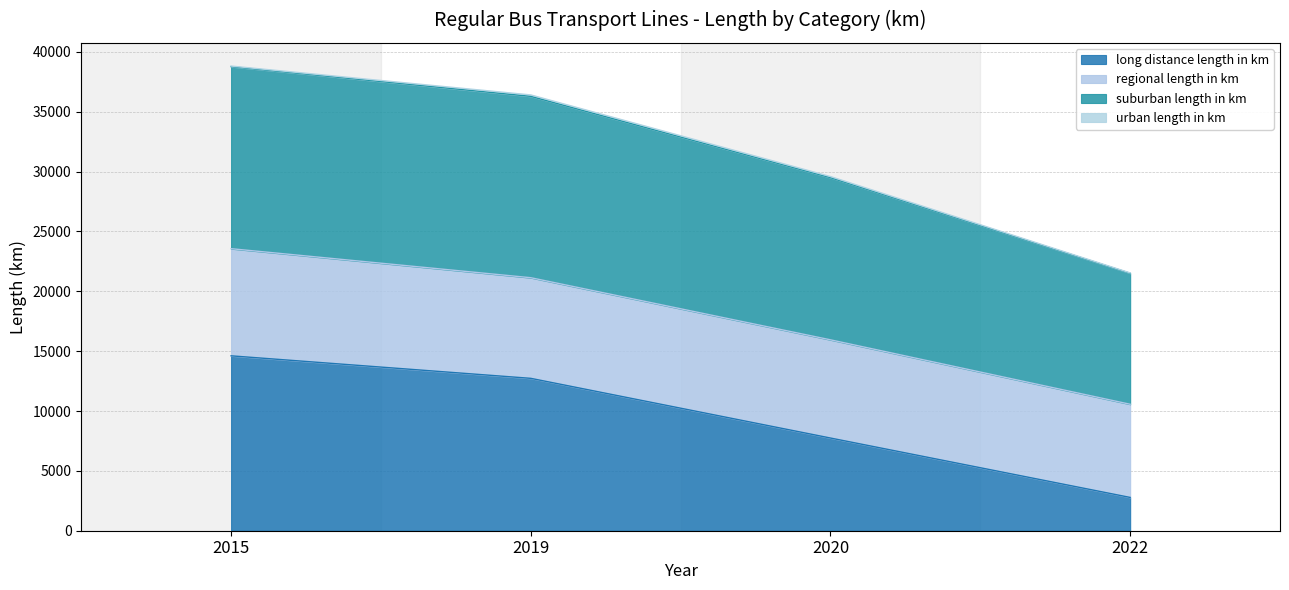

What is the difference between the second highest and second lowest values in the long distance length in km series?

4986